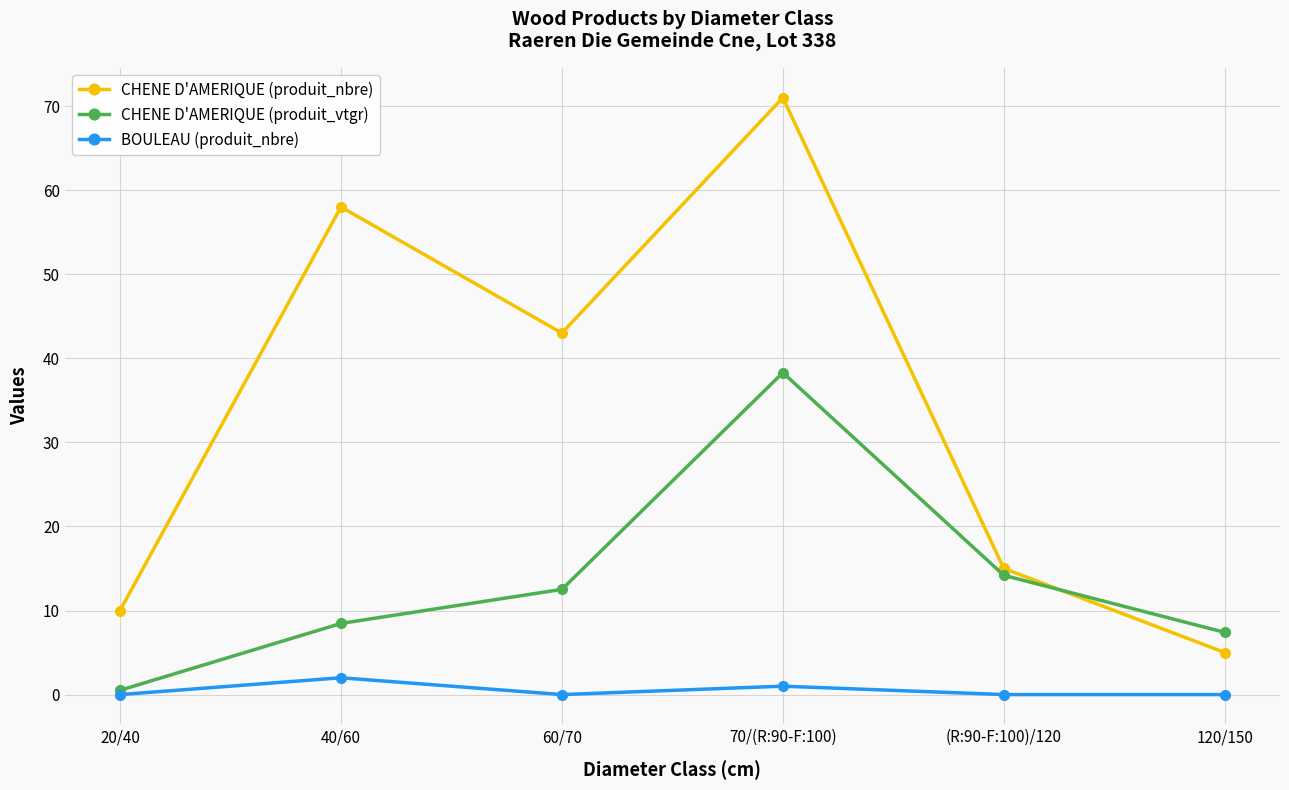

What is the difference between the maximum and second lowest values in the BOULEAU (produit_nbre) series?

2.0